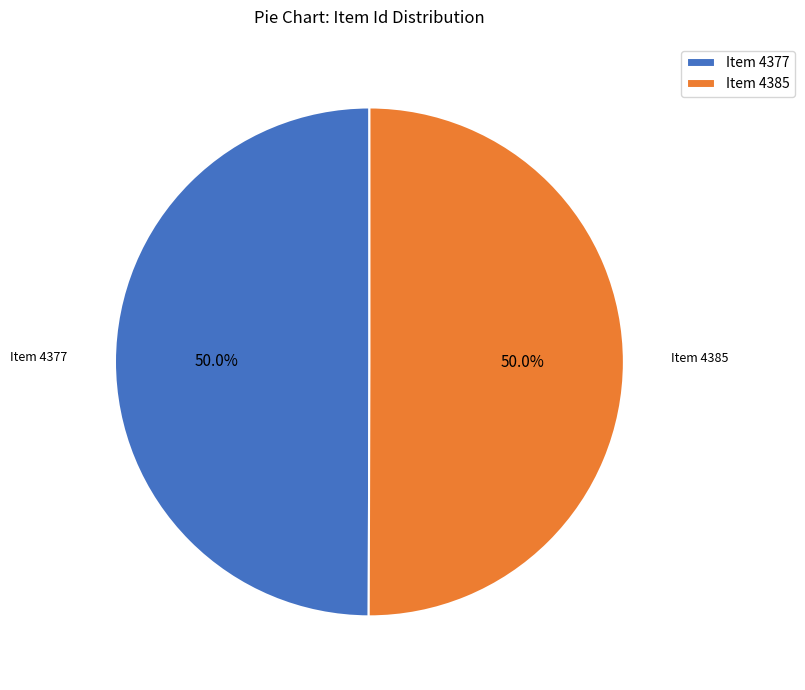

How many slices are in this pie chart?

2